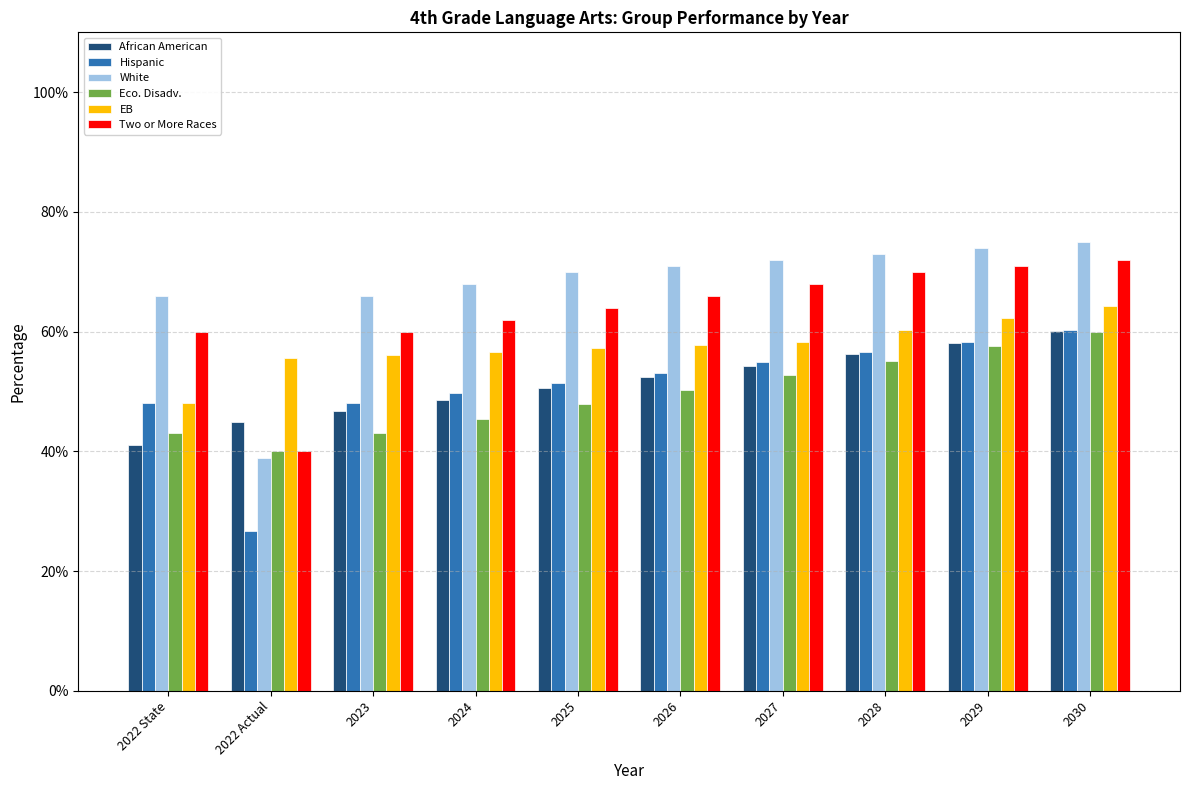

Does the chart contain stacked bars?

No